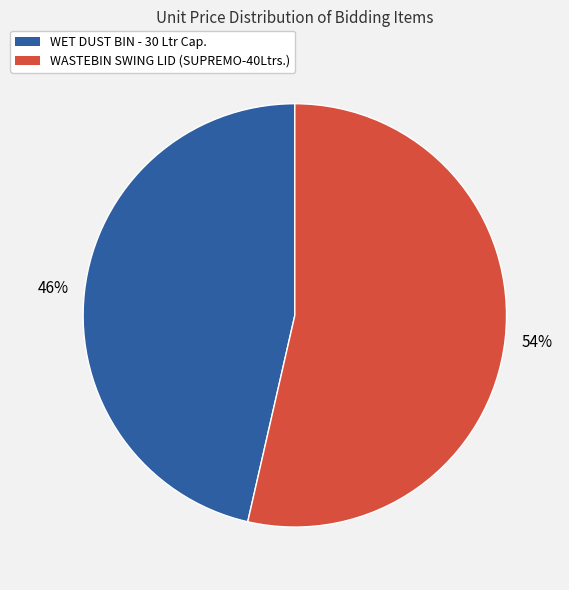

Which slice is the smallest?

WET DUST BIN - 30 Ltr Cap.